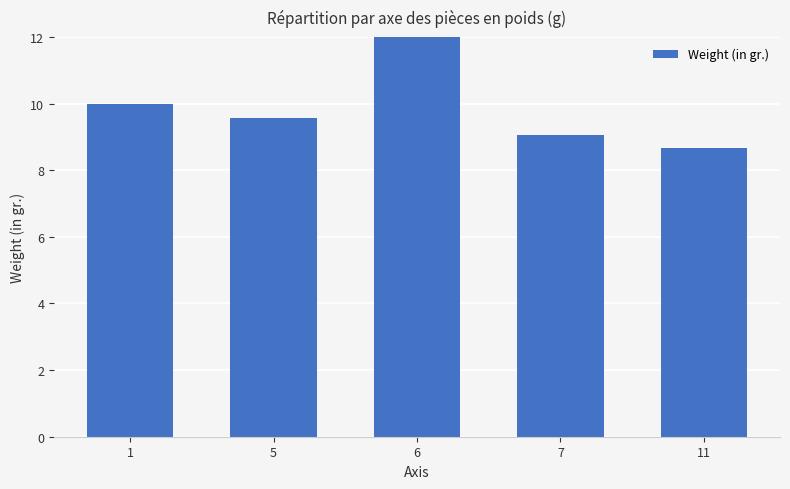

What is the ratio of the value at 1 to the value at 11?

1.2